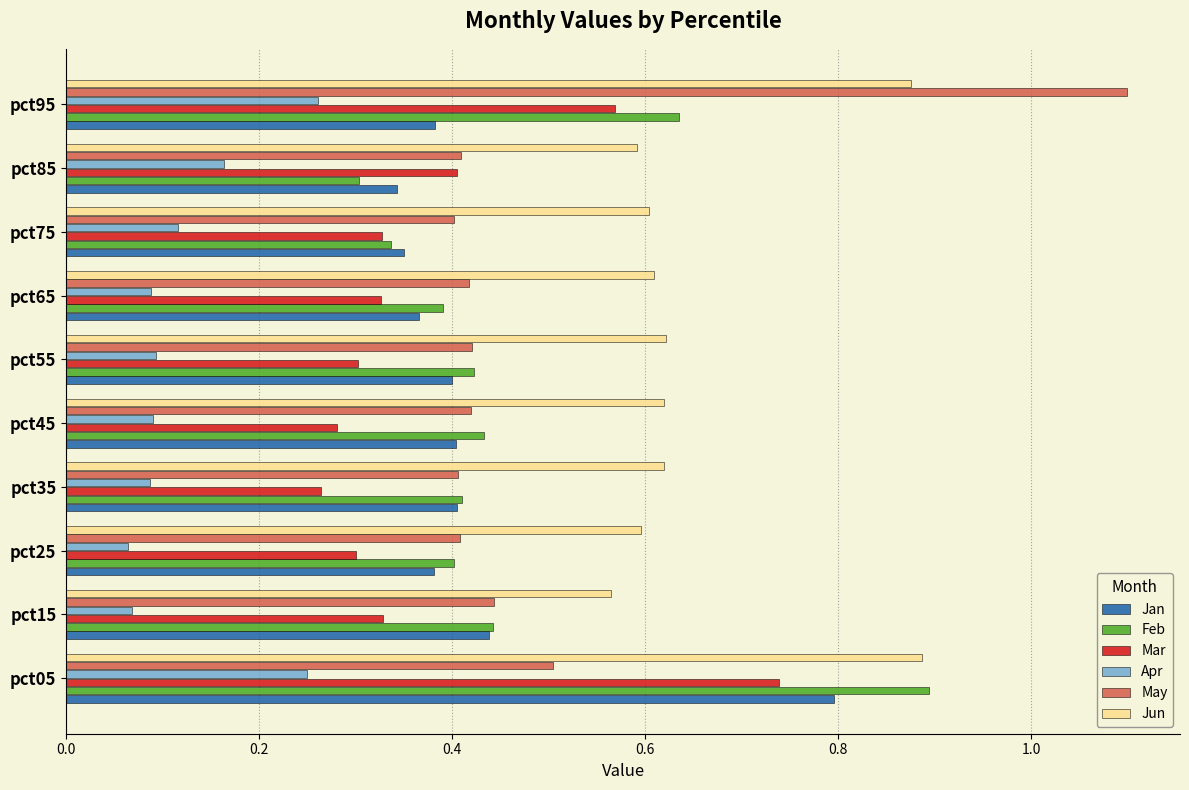

What is the greatest value displayed?

1.1